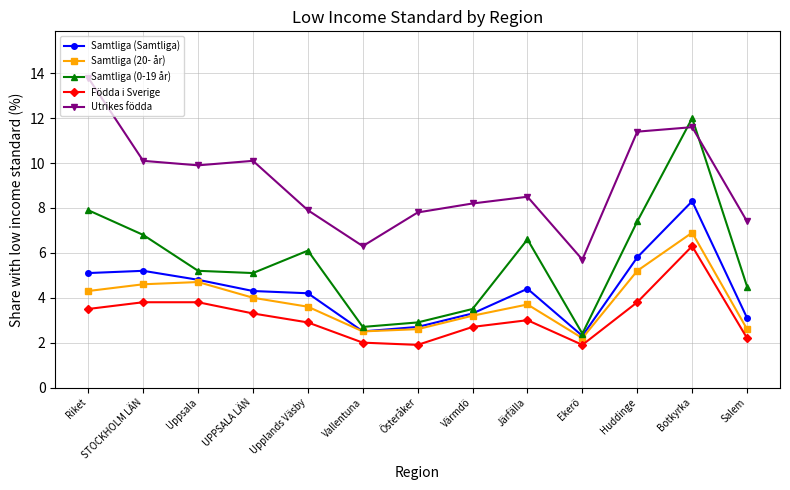

True or false: Samtliga (Samtliga) has more than 0 interior local peaks.

True